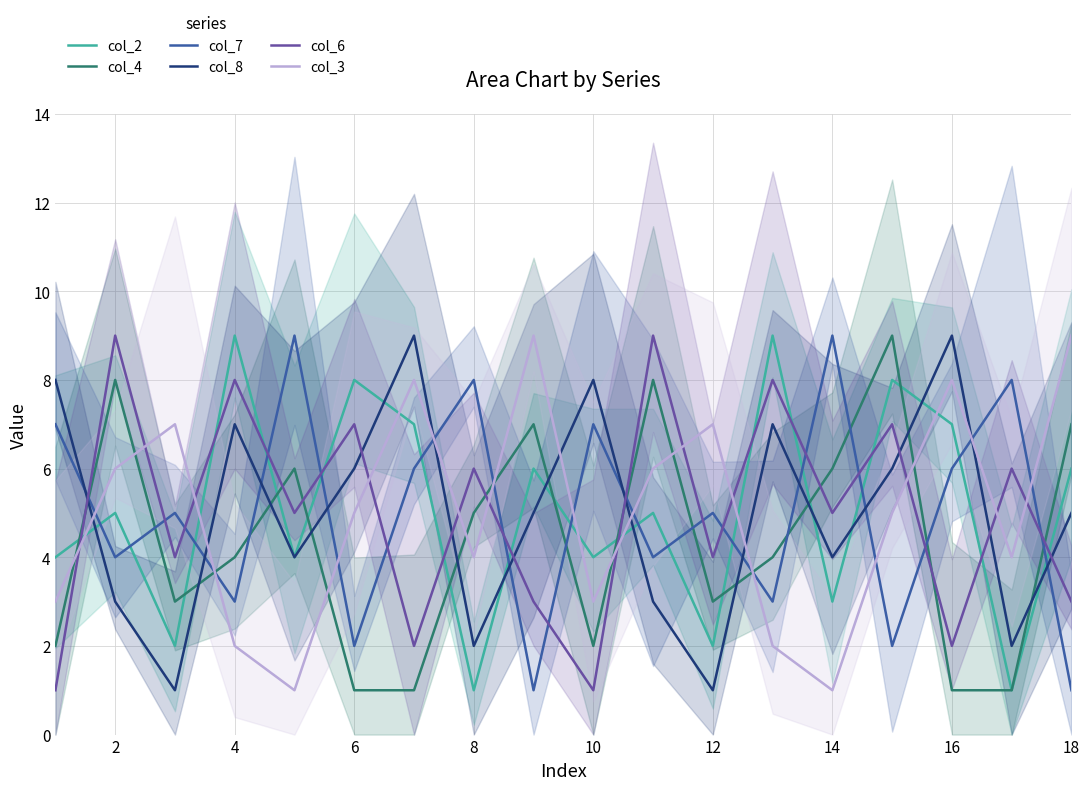

What is the minimum value for col_8?

1